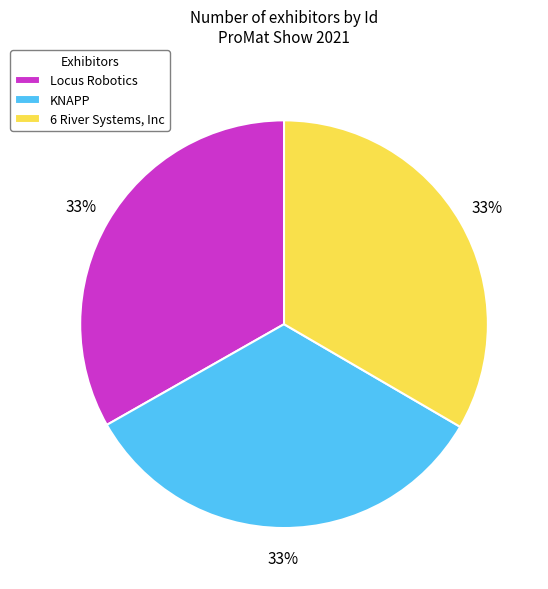

To the nearest percent, what is the combined percentage of KNAPP and 6 River Systems, Inc?

67%